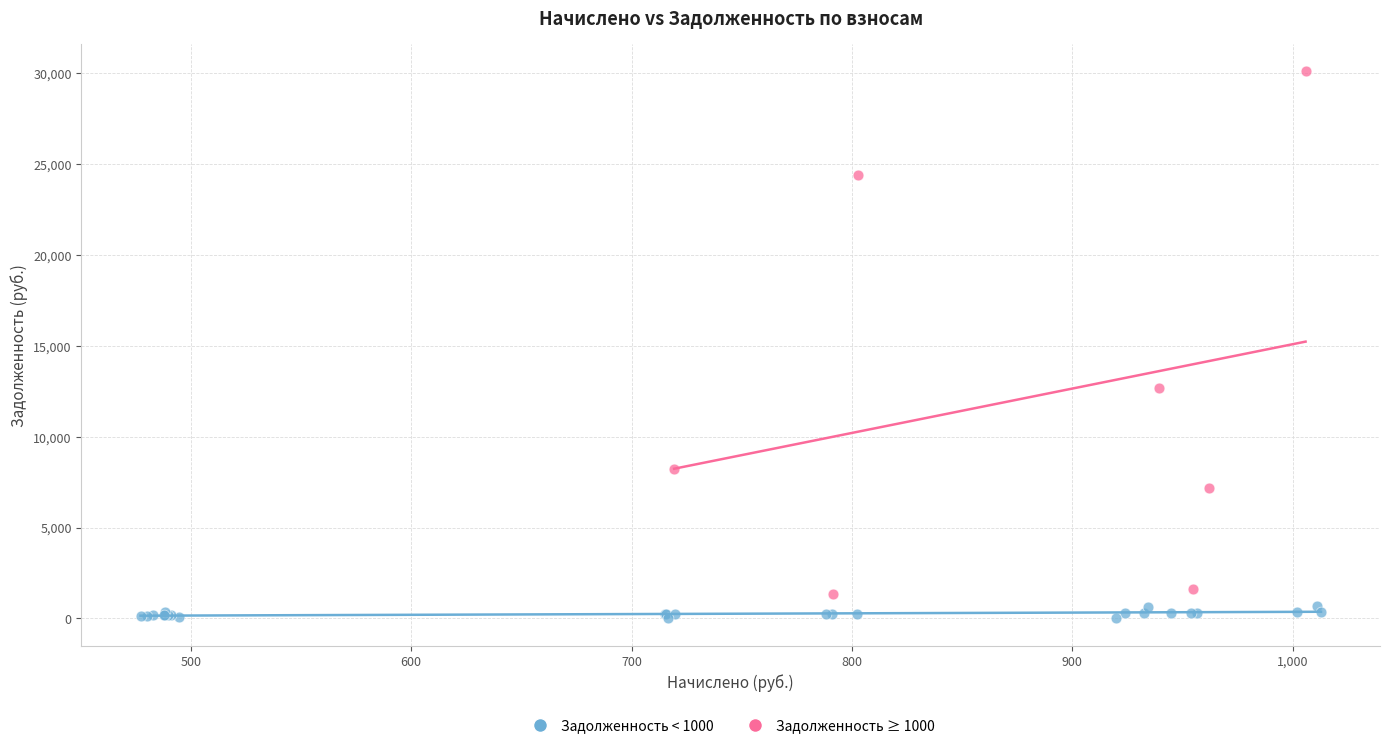

What are all the series names shown in the legend?

Задолженность < 1000, Задолженность ≥ 1000